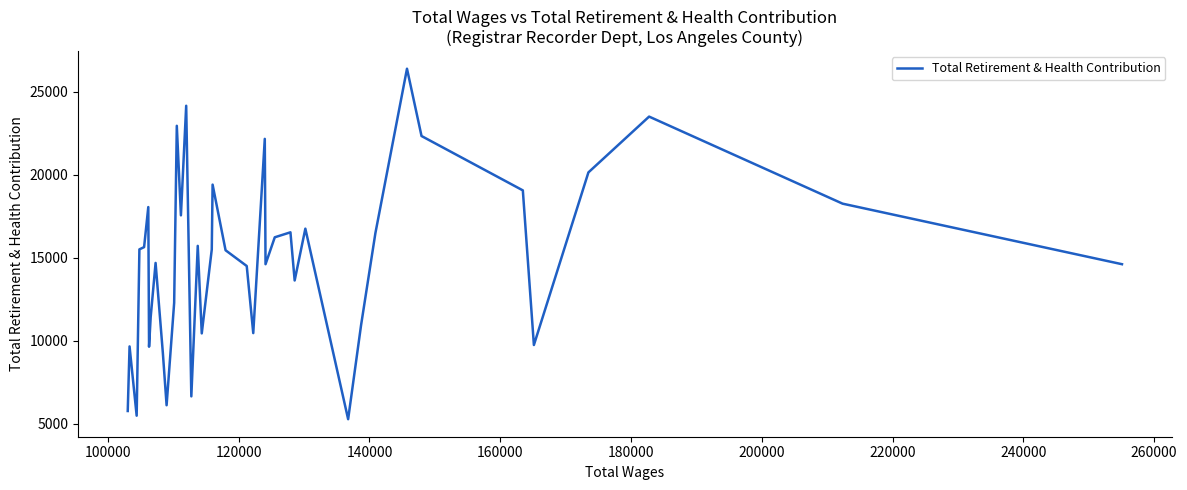

What is the smallest value displayed?

5281